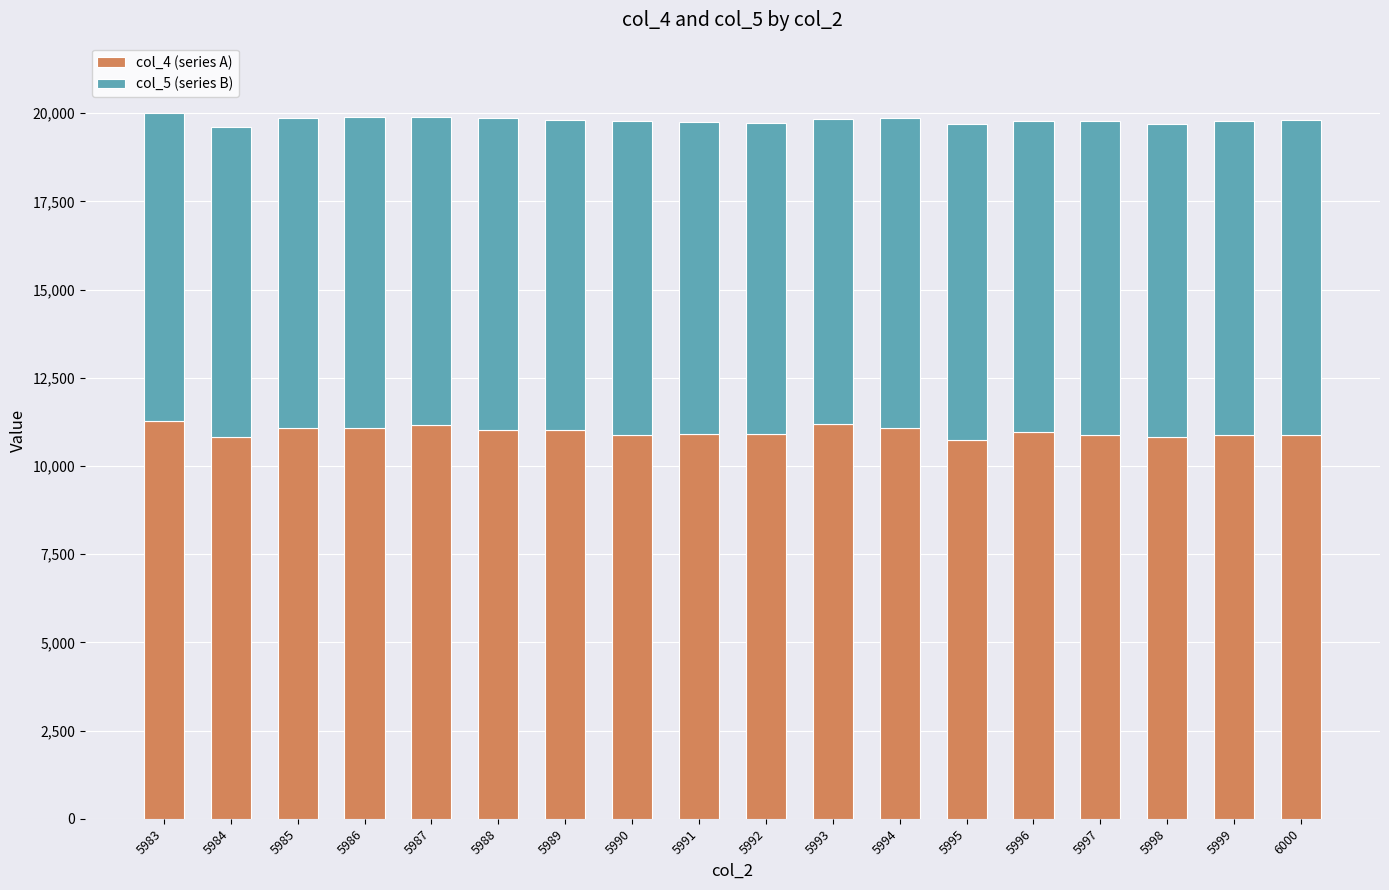

What is the total value across all series at 5984?

19608